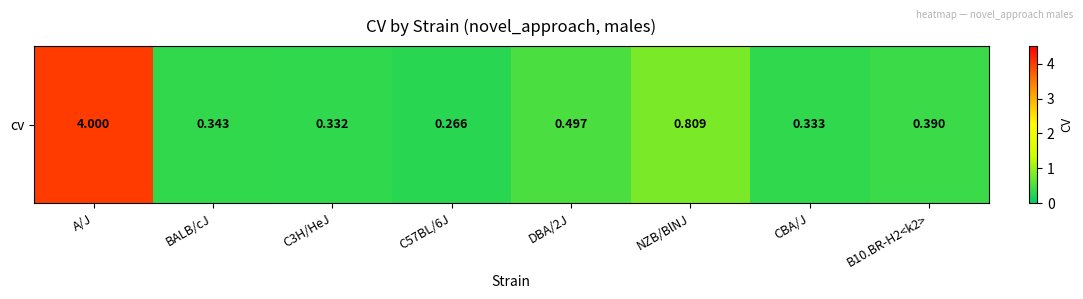

What is the difference between the maximum and minimum values?

3.7